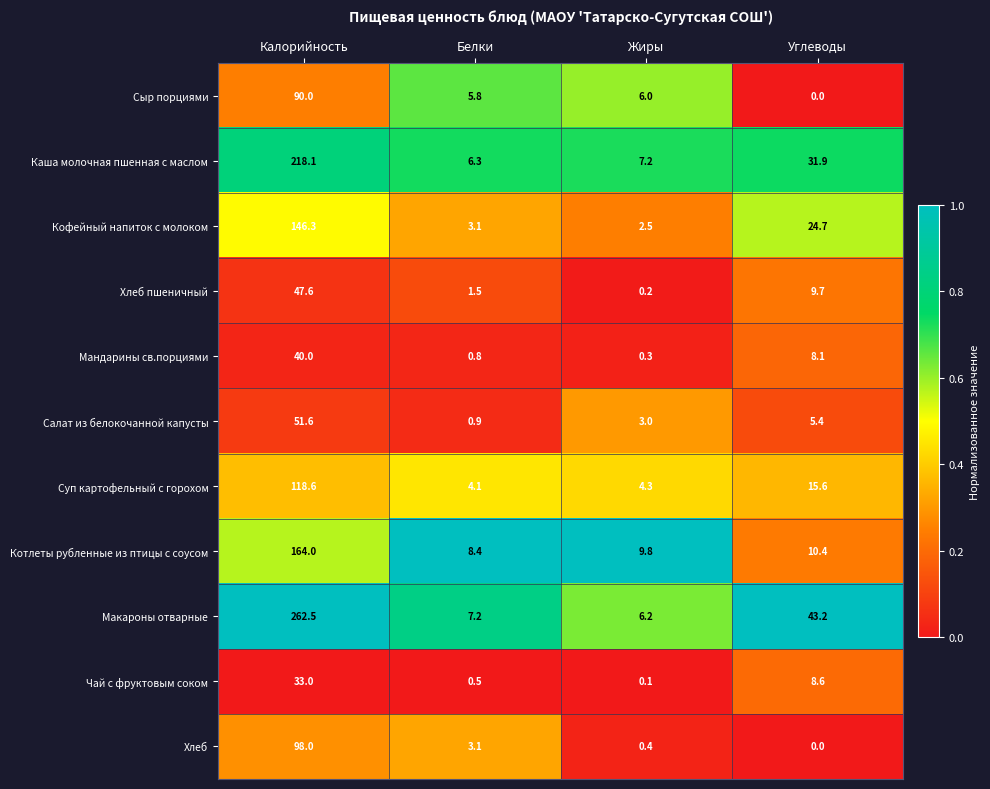

Is it true that Чай с фруктовым соком equals 0.1 at Жиры?

True